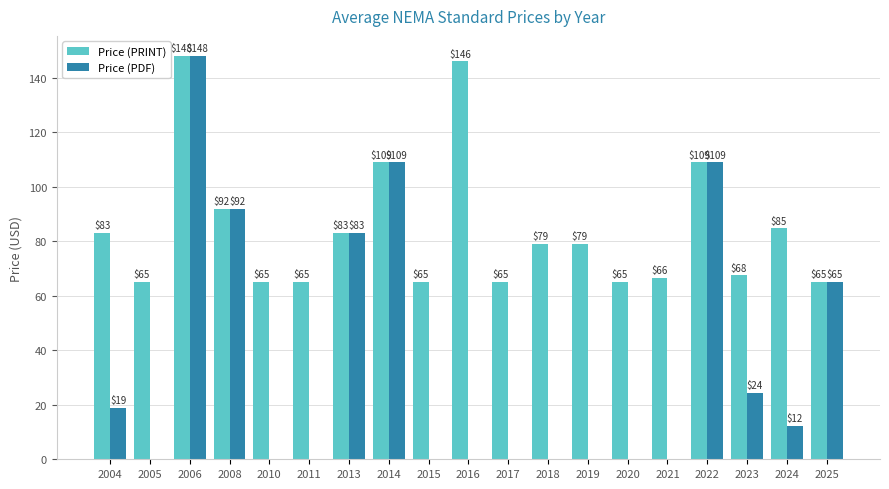

What are all the series names shown in the legend?

Price (PRINT), Price (PDF)